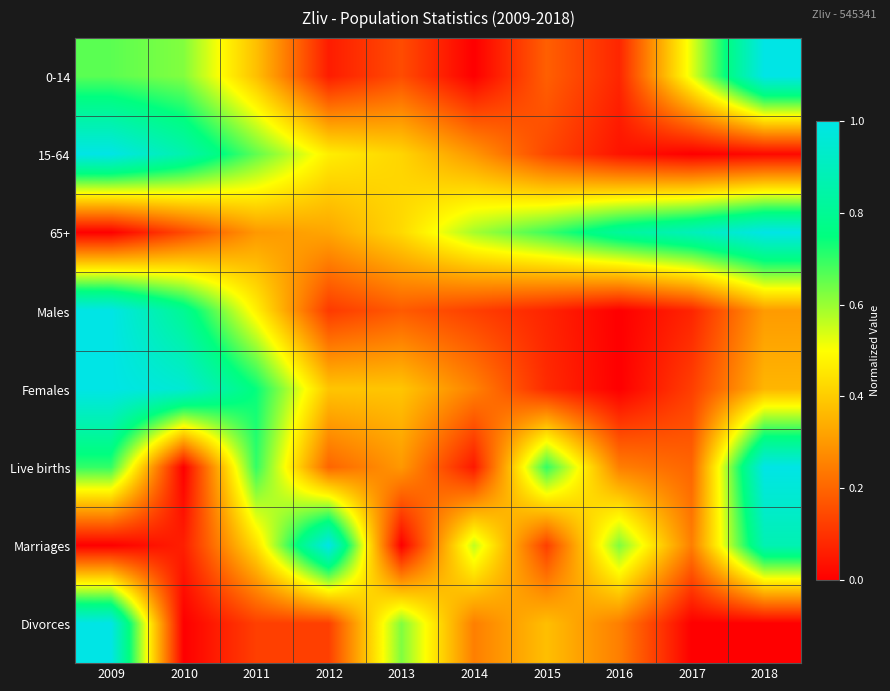

At which category is the sum across all series the highest?

2009